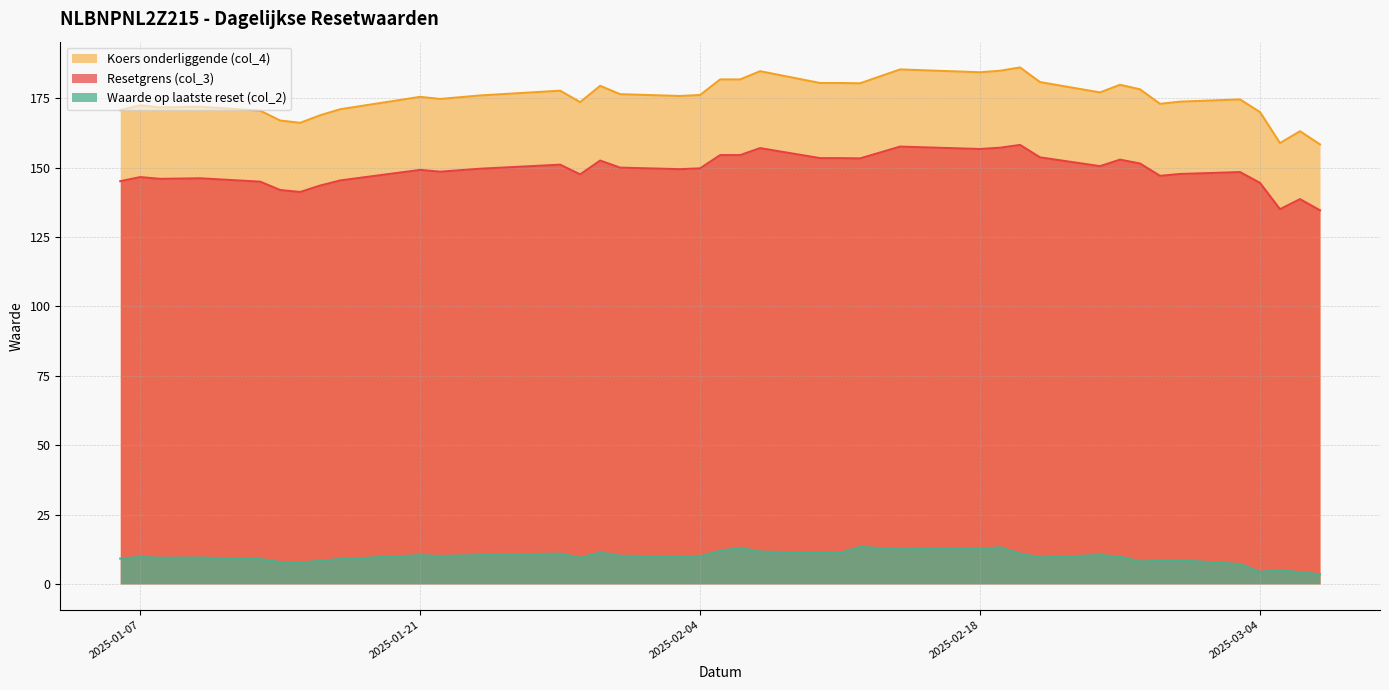

Is the value of Waarde op laatste reset (col_2) at 2025-01-28 greater than the value of Resetgrens (col_3) at 2025-01-28?

No